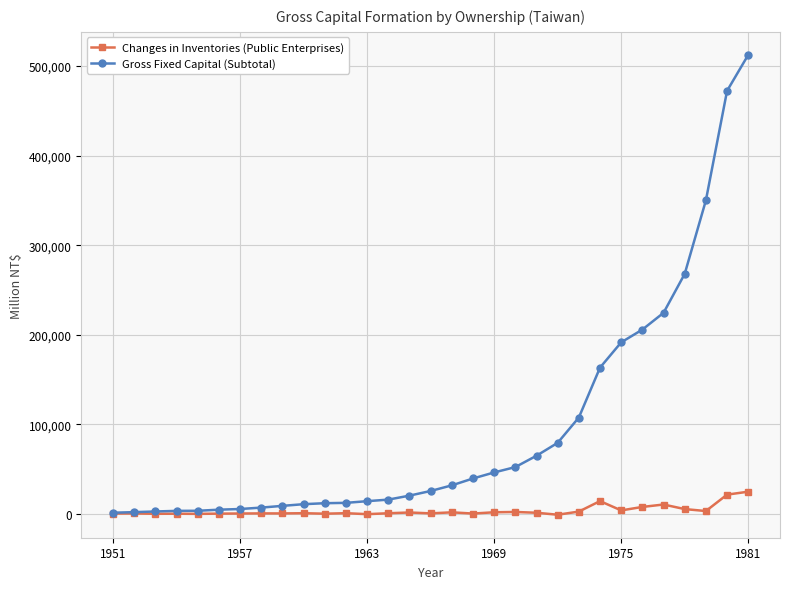

Which series has the largest range (max minus min)?

Gross Fixed Capital (Subtotal)